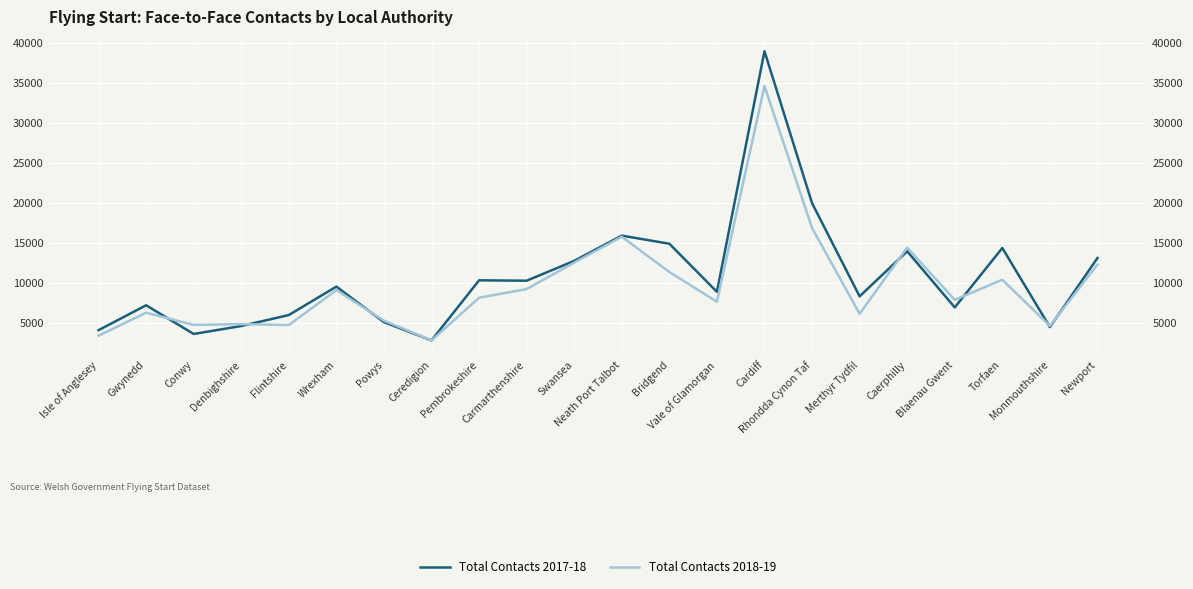

Which series has the largest total across all categories?

Total Contacts 2017-18